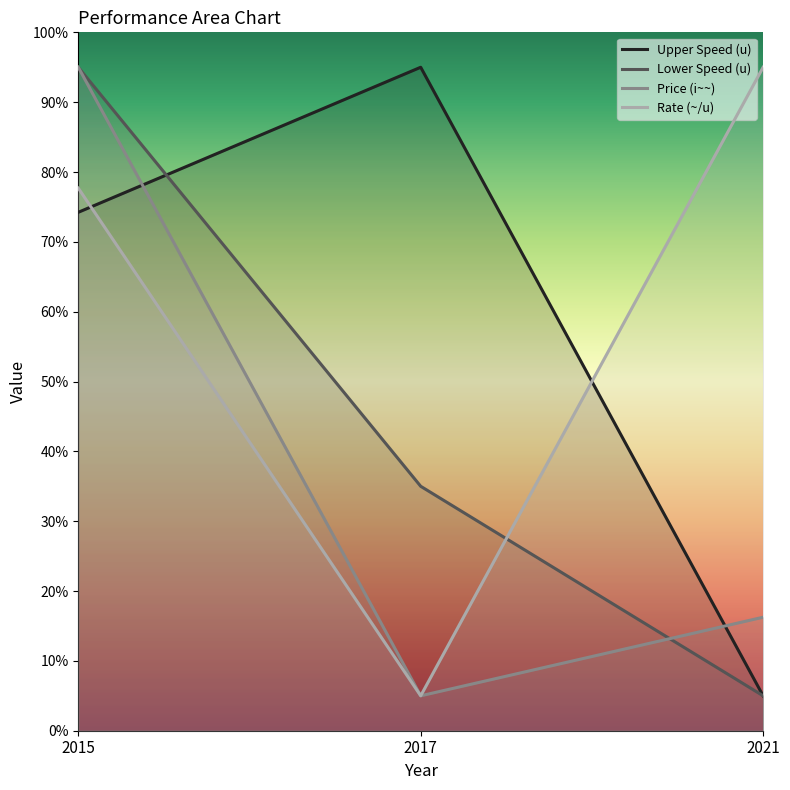

Which series changed the most between 2015 and 2017?

Price (i~~)